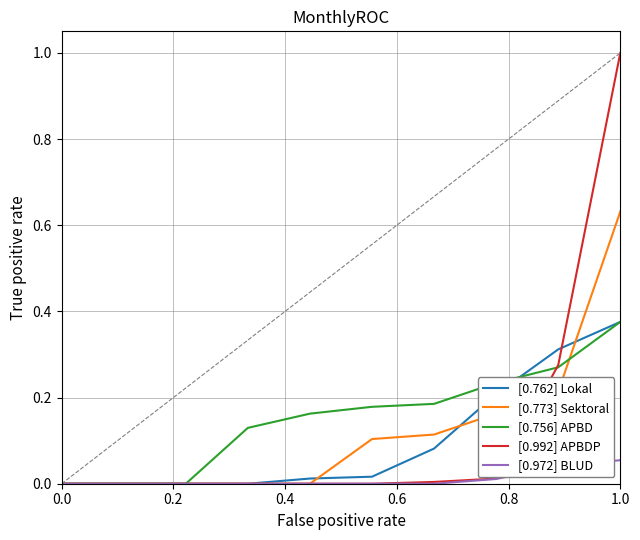

Does the chart have visible grid lines?

Yes